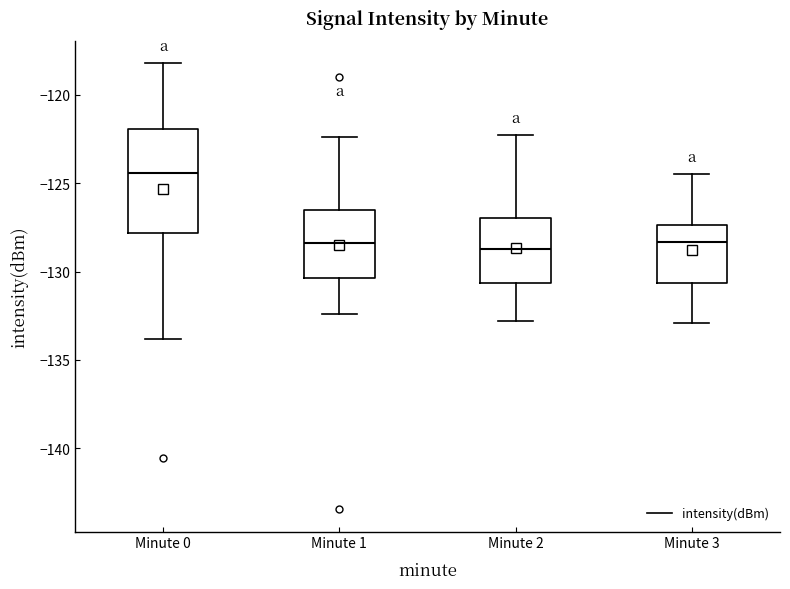

Where is the upper edge of the box for Minute 1 on the y-axis? The values are not printed on the chart, so give them approximately, as read against the axis.

-126.5